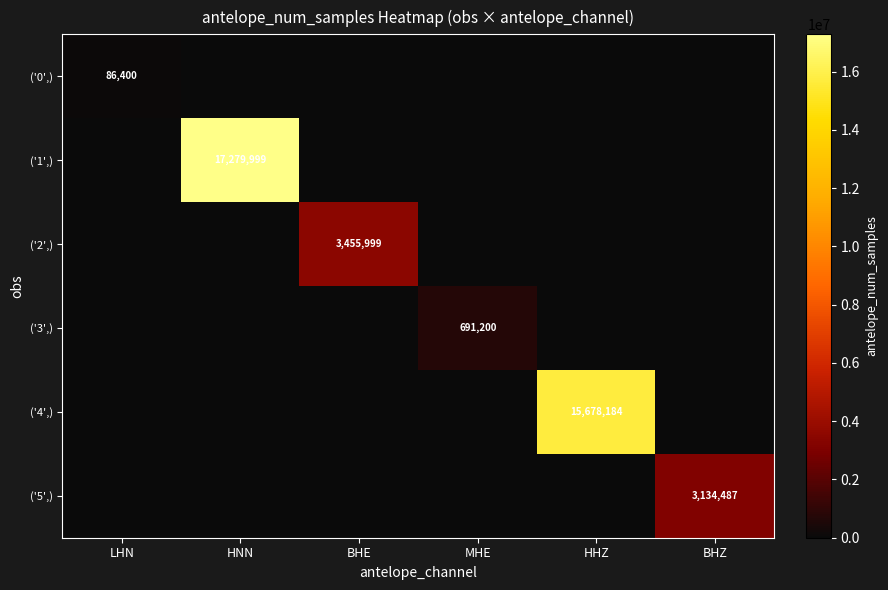

True or false: ('0',) has a value of 52302 at LHN.

False